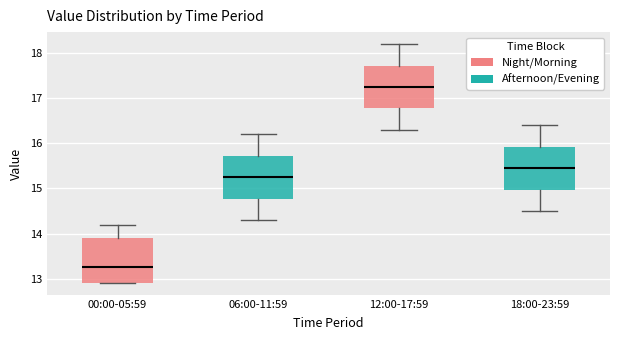

Reading left to right, transcribe this box plot: for each box, give where its median line is, the range the box spans, and where its two whiskers end, as read against the y-axis. The values are not printed on the chart, so give them approximately, as read against the axis.

00:00-05:59: median 13.3, box 12.9 to 13.9, whiskers 12.9 to 14.2
06:00-11:59: median 15.3, box 14.8 to 15.7, whiskers 14.3 to 16.2
12:00-17:59: median 17.3, box 16.8 to 17.7, whiskers 16.3 to 18.2
18:00-23:59: median 15.5, box 15.0 to 15.9, whiskers 14.5 to 16.4